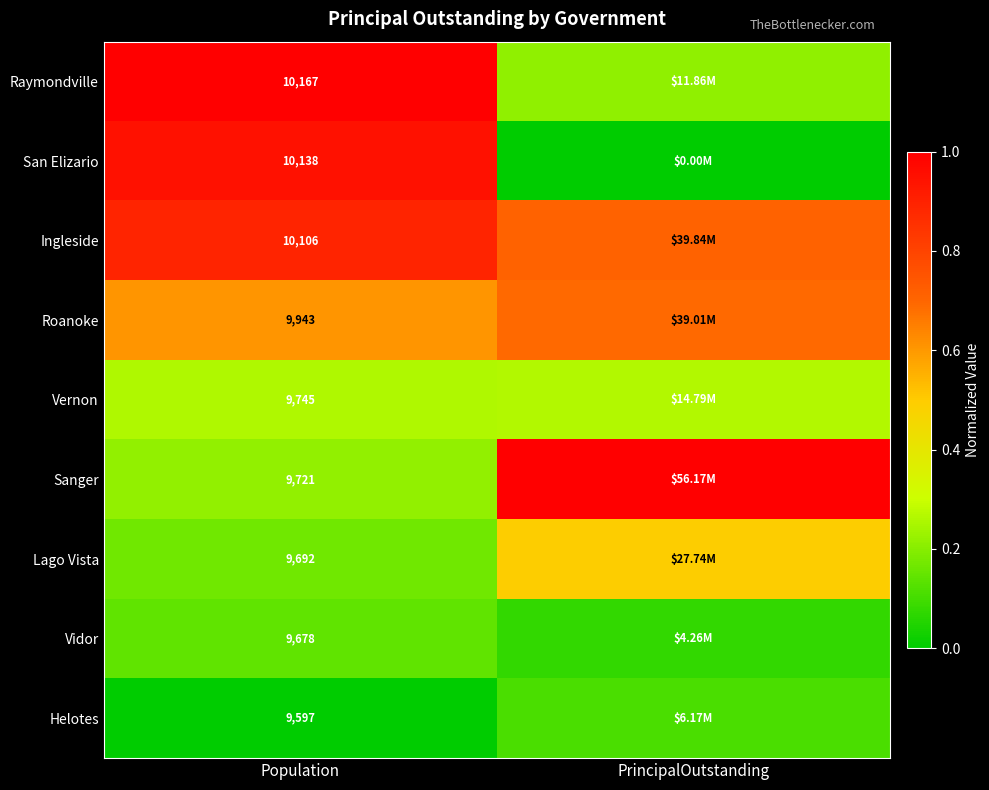

What is the maximum value for Vidor?

0.1